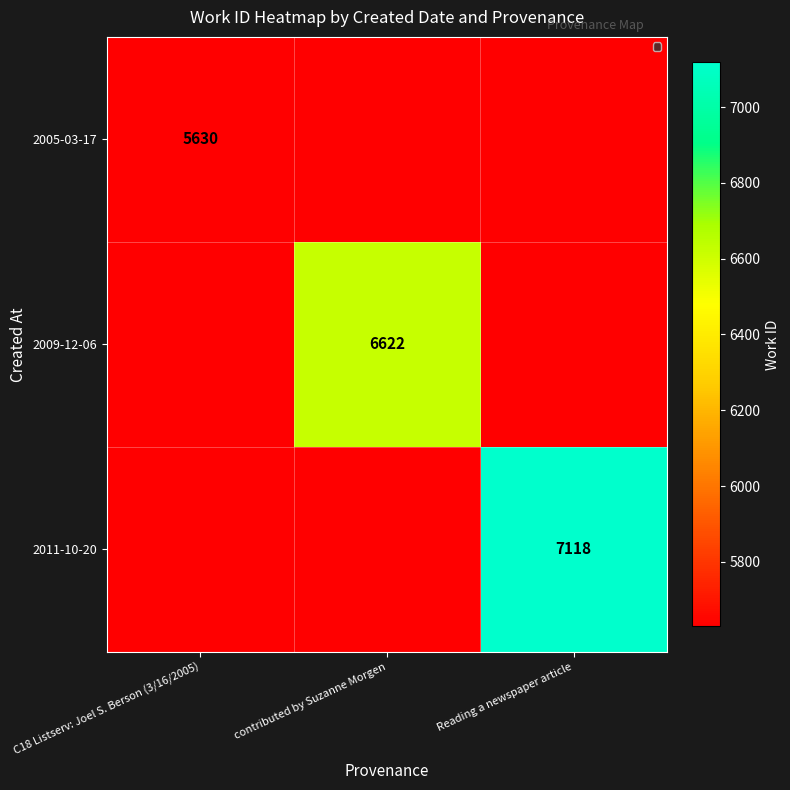

The 2011-10-20 series shows 7118 at Reading a newspaper article. True or false?

True